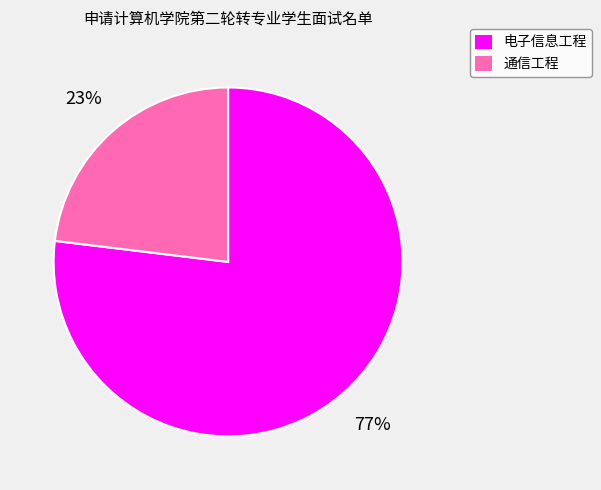

What is the ratio of the value at 通信工程 to the value at 电子信息工程?

0.3